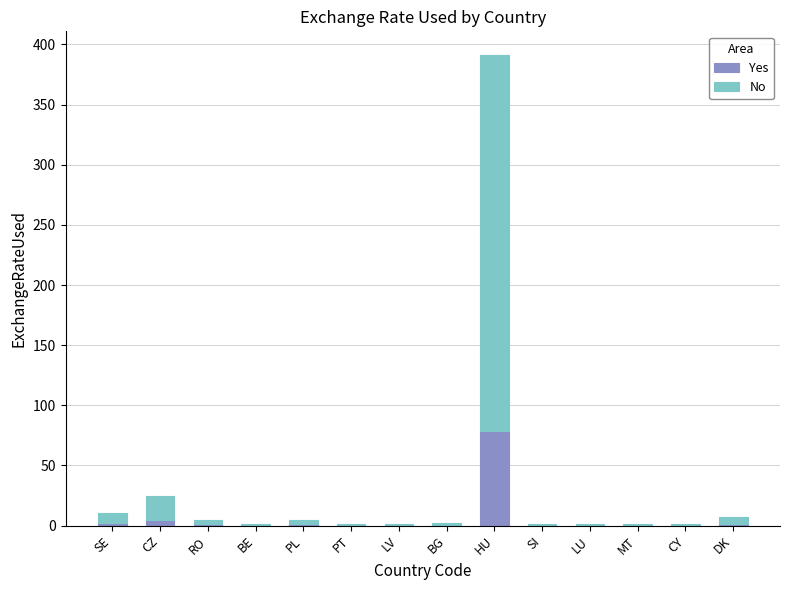

What is the maximum value for Yes?

78.3